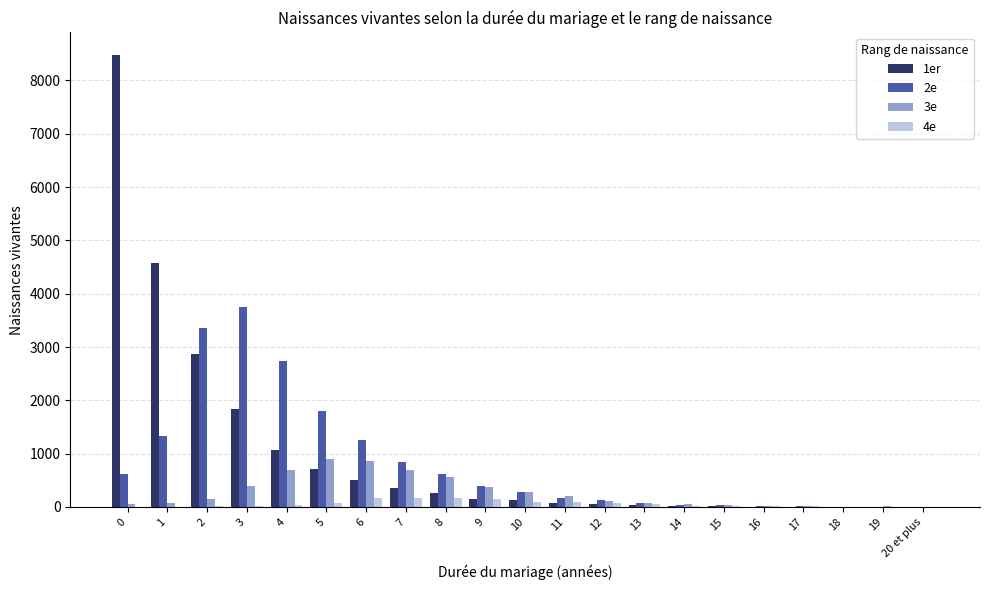

How many categories are shown in the chart?

21